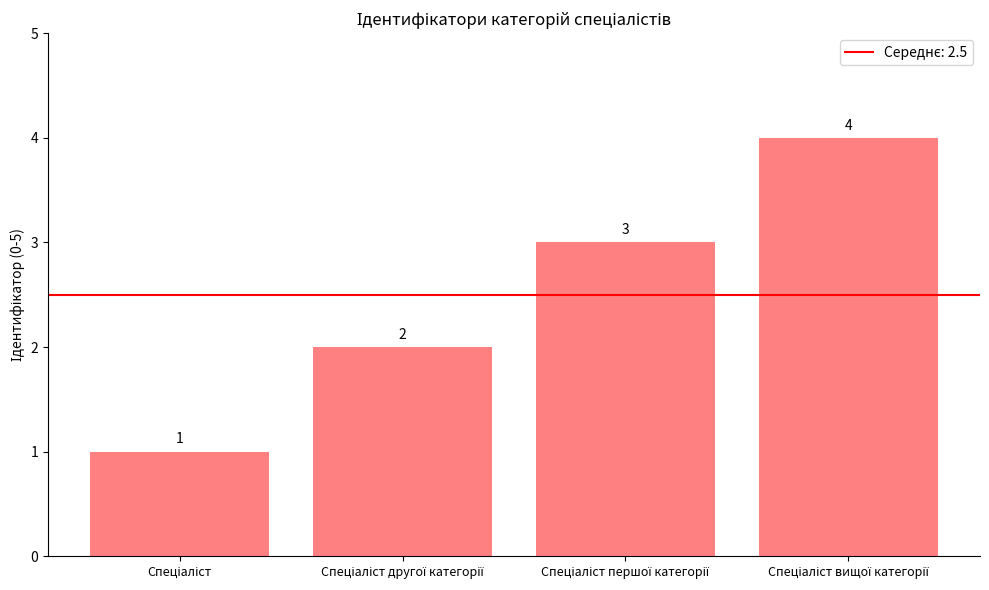

What is the greatest value displayed?

4